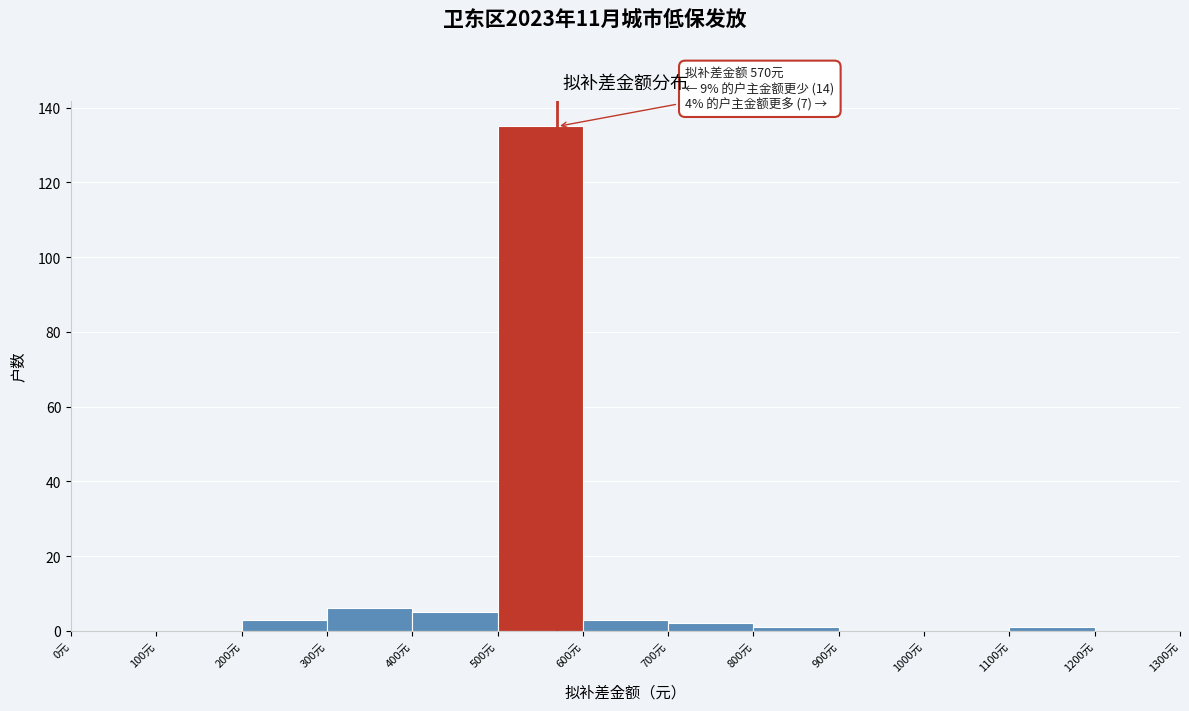

Over which range of the x-axis is the bar tallest?

500 to 600